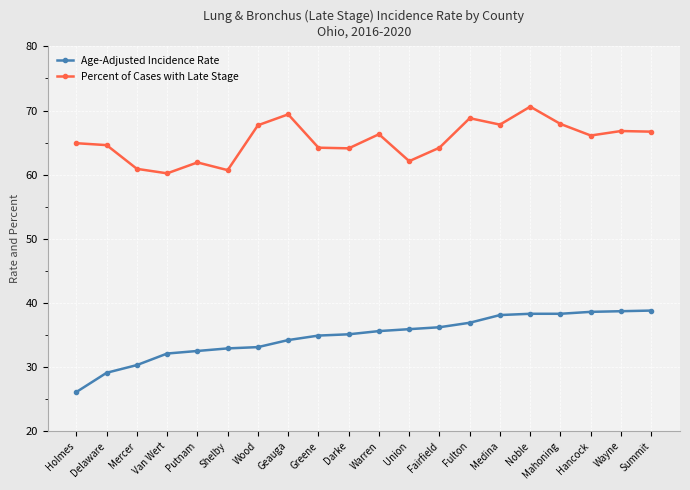

True or false: Percent of Cases with Late Stage has a value of 31.3 at Fulton.

False